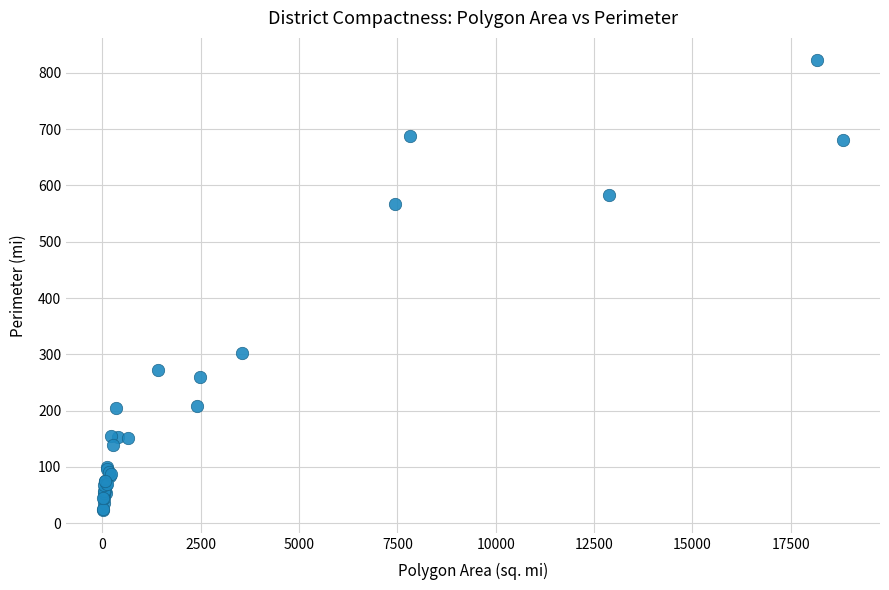

What Y value in the scatter plot is closest to 422?

301.8